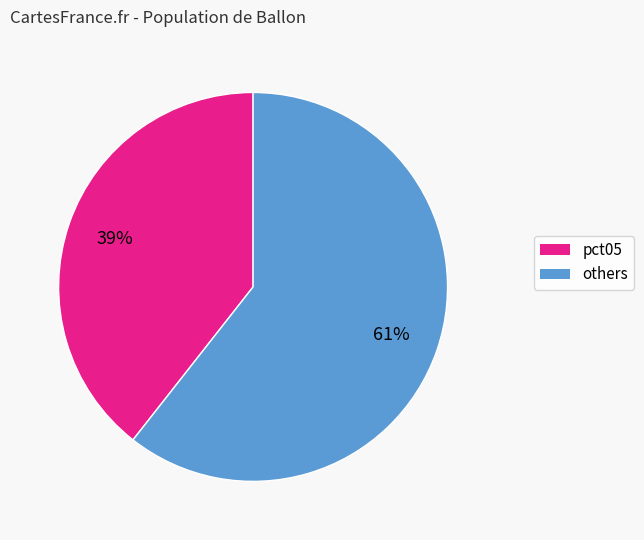

To the nearest percent, what is the average slice percentage?

50%